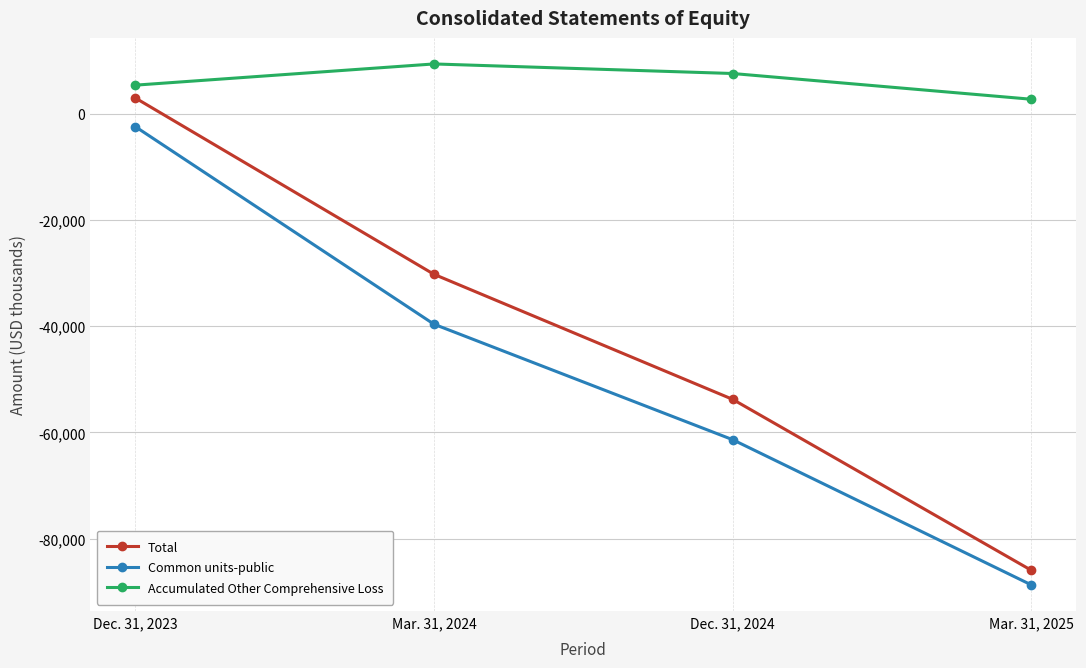

At which label does Common units-public reach its peak?

Dec. 31, 2023